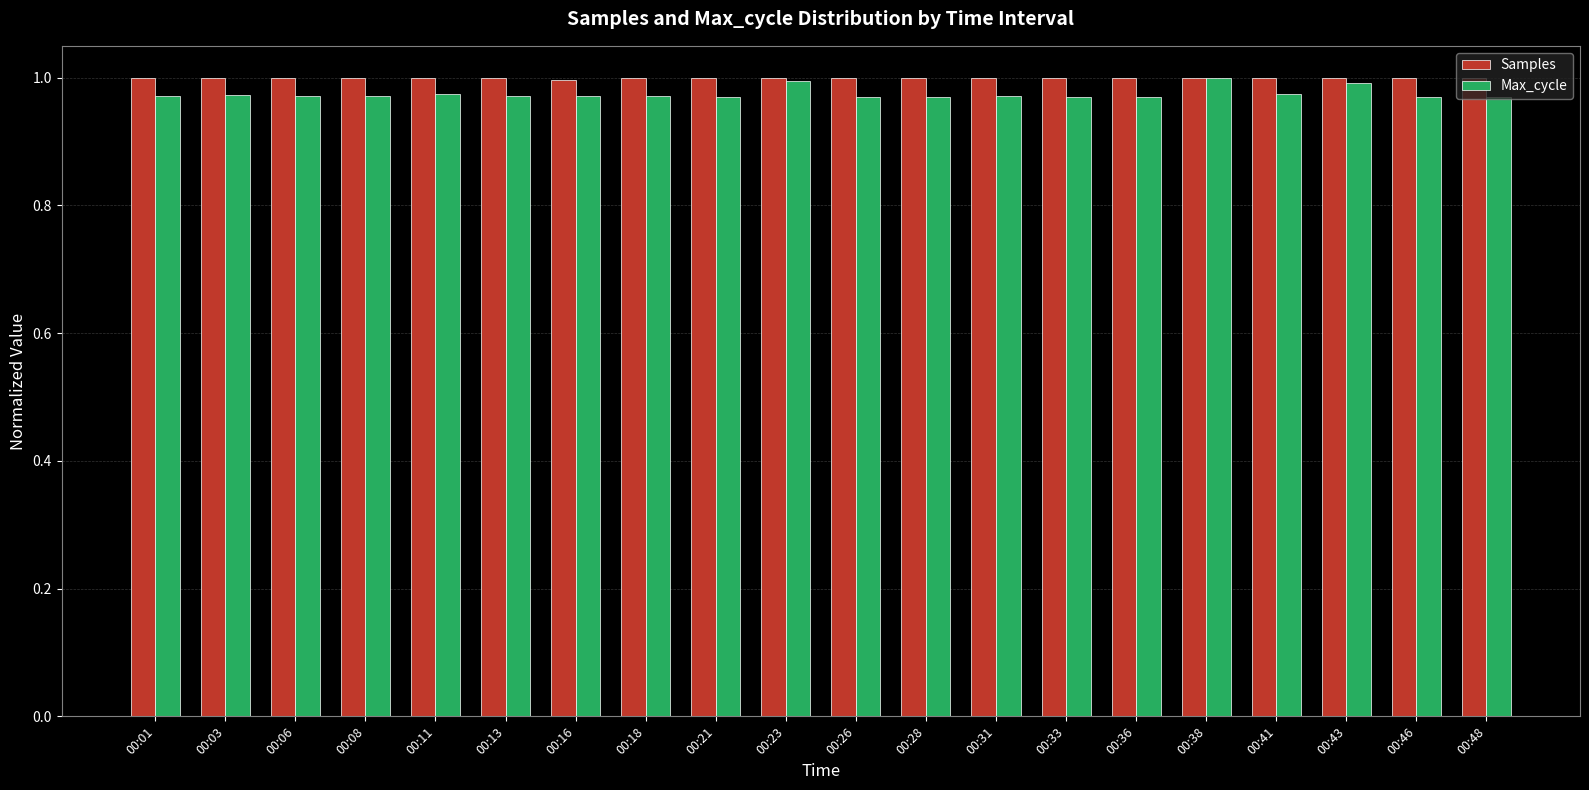

Is the value of Samples at 00:13 greater than the value of Max_cycle at 00:41?

Yes